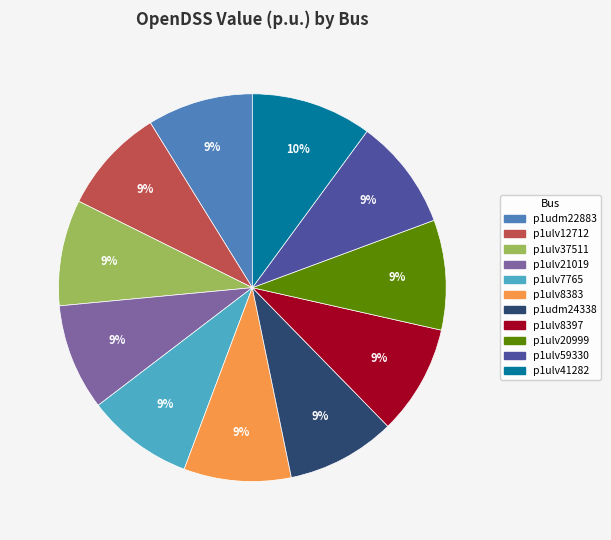

The p1ulv41282 slice represents 1% of the pie. True or false?

False